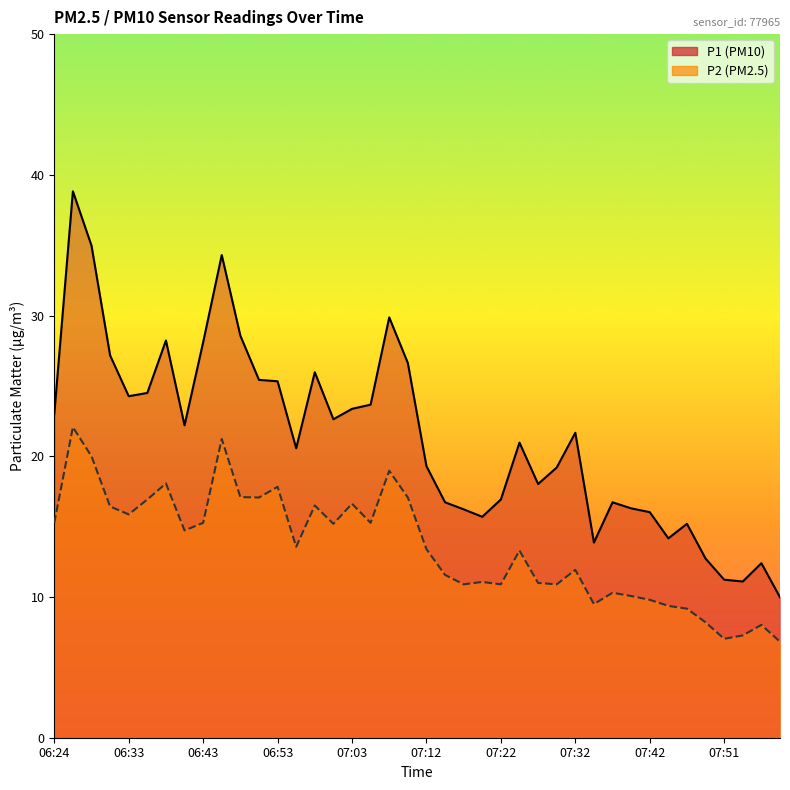

Which has a higher value, 06:33 or 07:46?

06:33